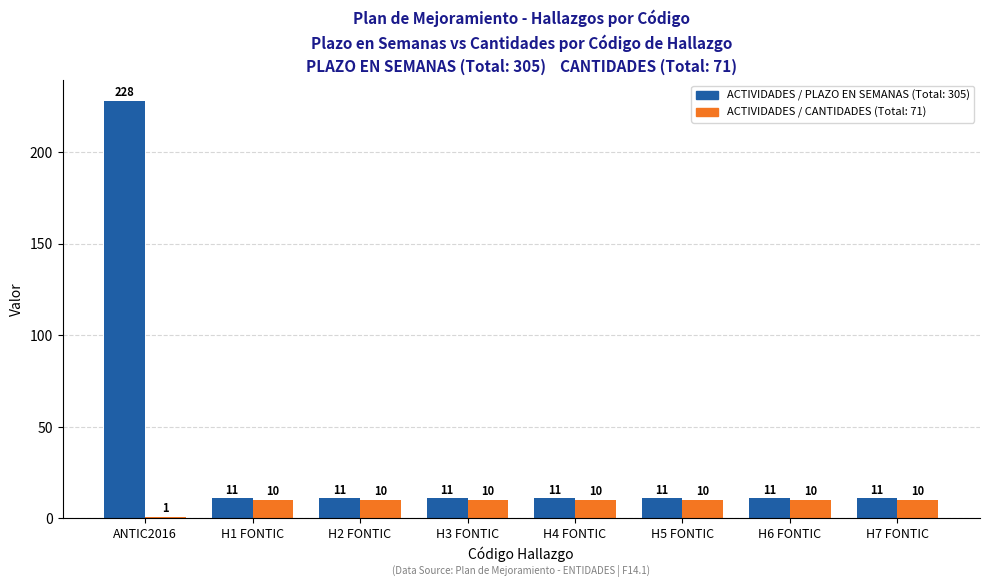

What is the greatest value displayed?

228